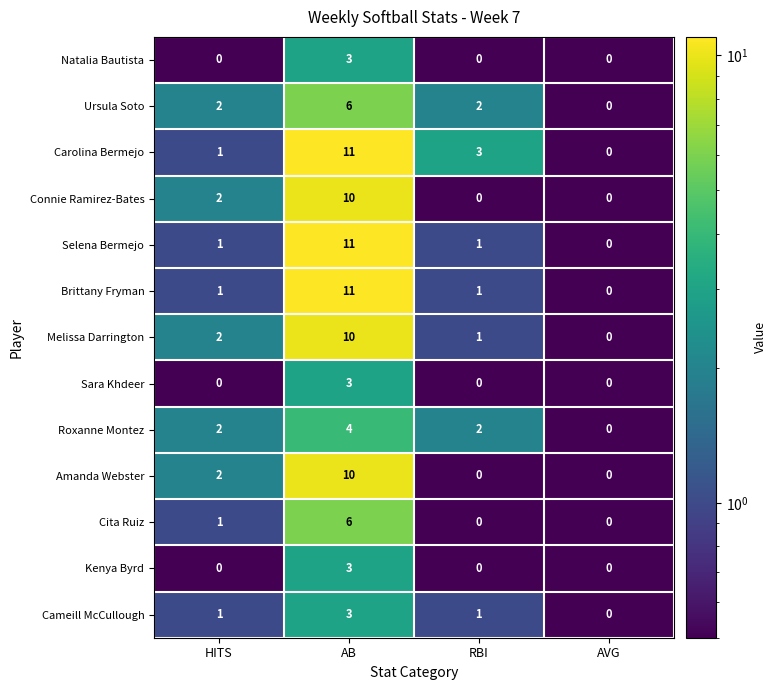

At which label does Carolina Bermejo first exceed 3?

AB